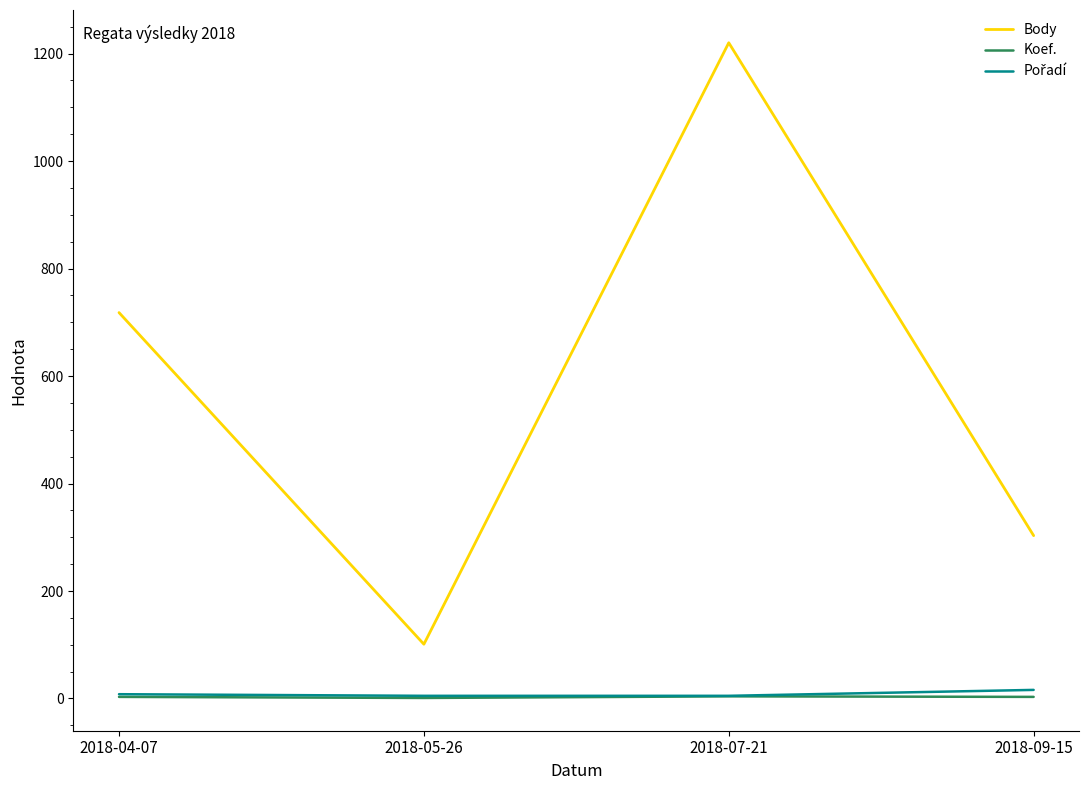

Which series changed the most between 2018-07-21 and 2018-09-15?

Body